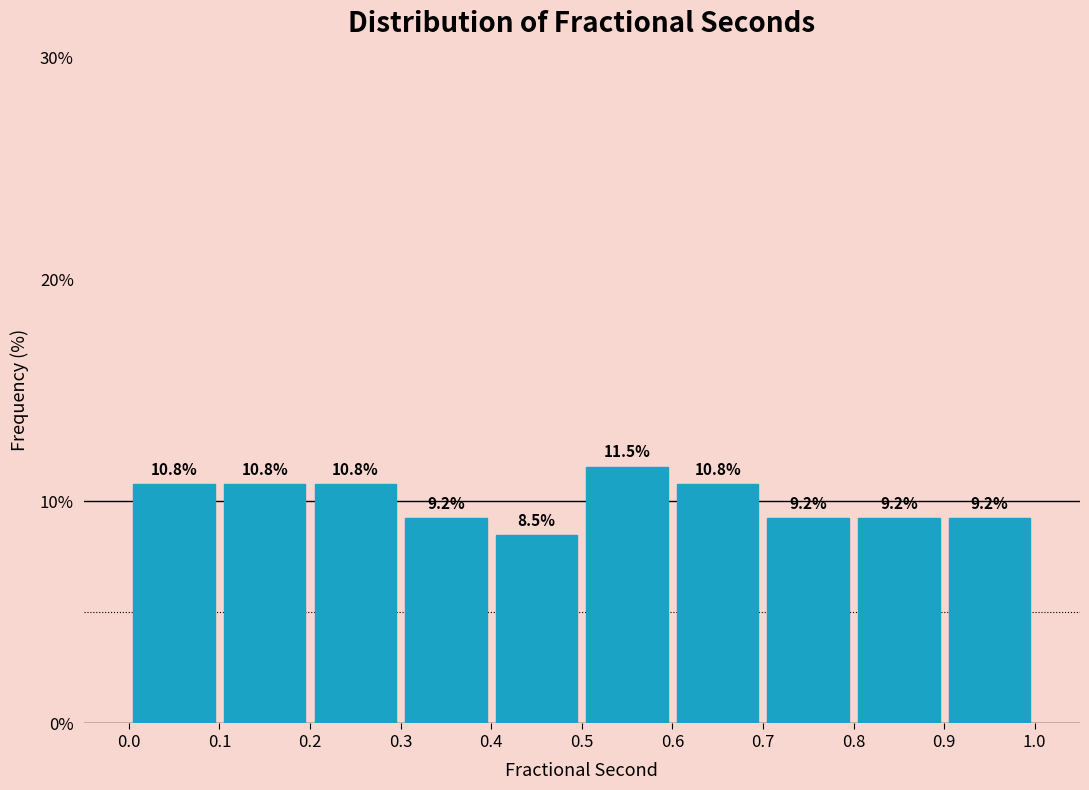

How tall is the bar that spans 0.6 to 0.7 on the x-axis?

10.8